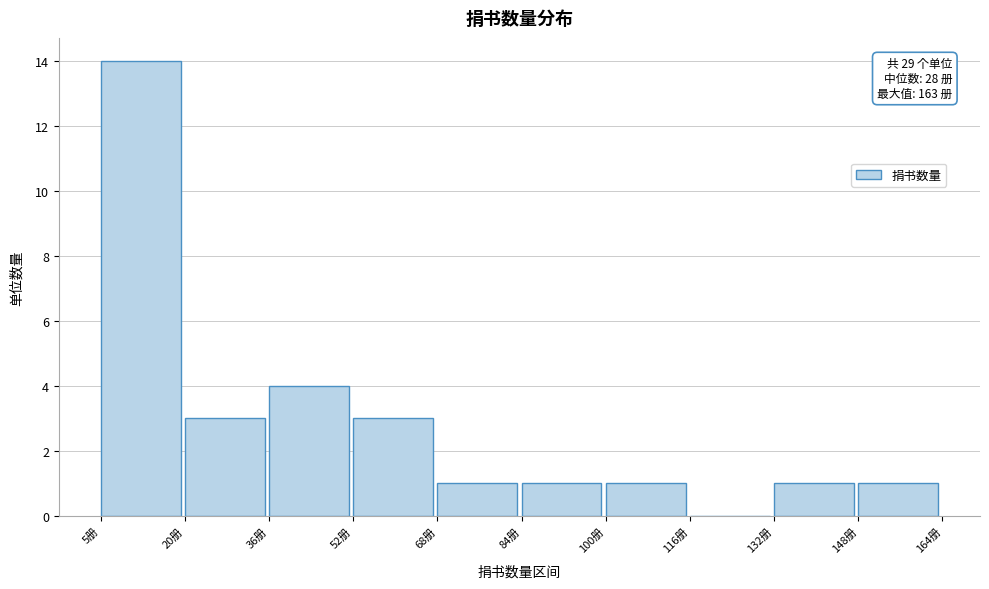

Which range on the x-axis has the tallest bar?

6 to 20